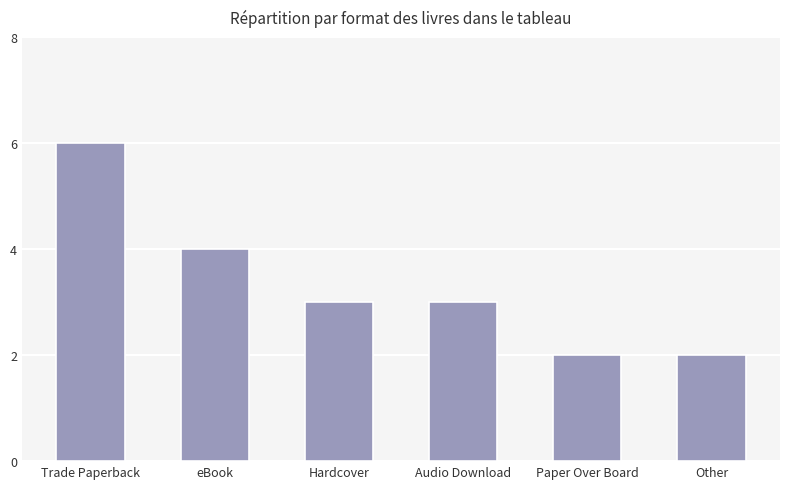

What is the approximate value at Trade Paperback?

6